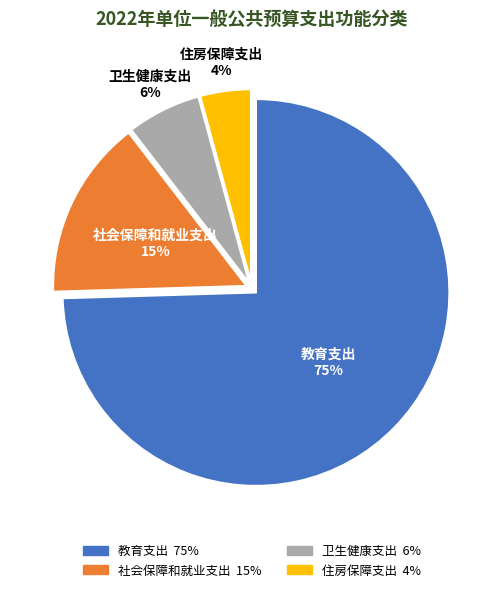

To the nearest percent, what is the combined percentage of 教育支出 and 住房保障支出?

79%